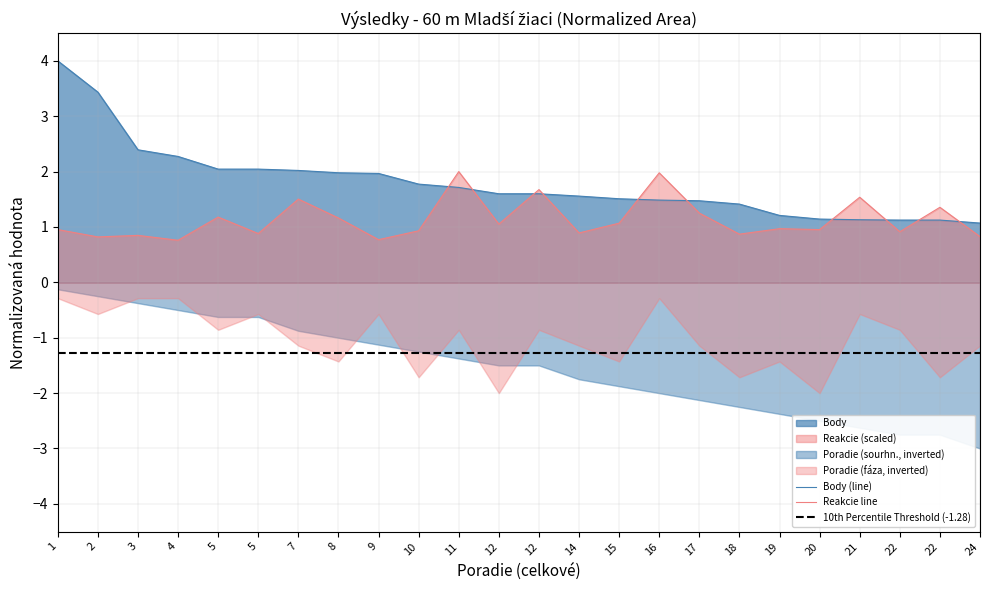

At which category is the sum across all series the highest?

1